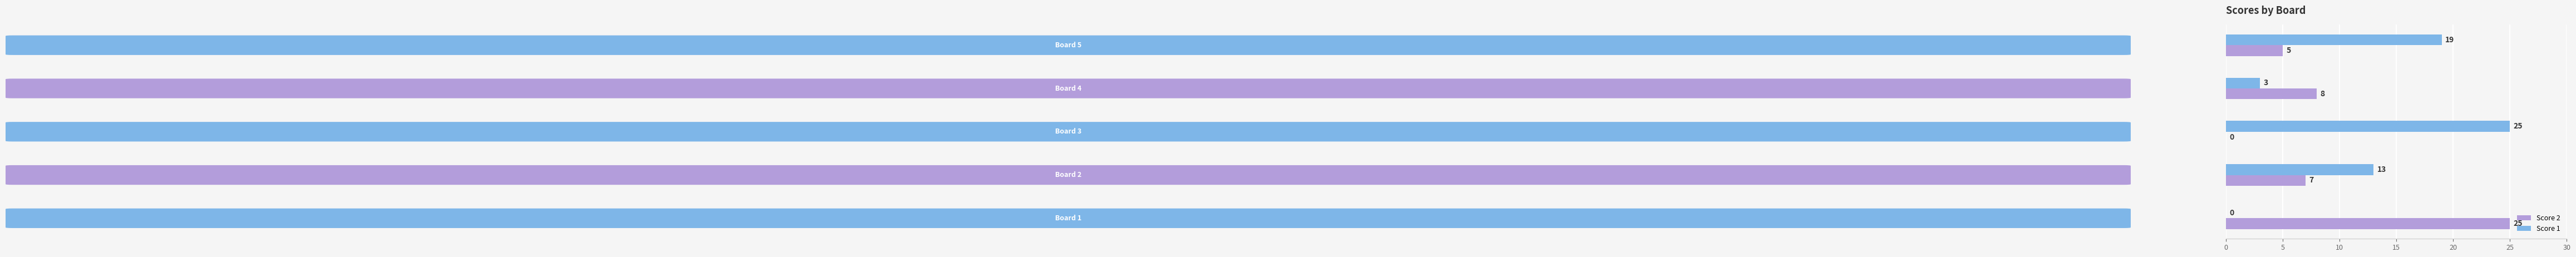

Which series has the largest total across all categories?

Score 1